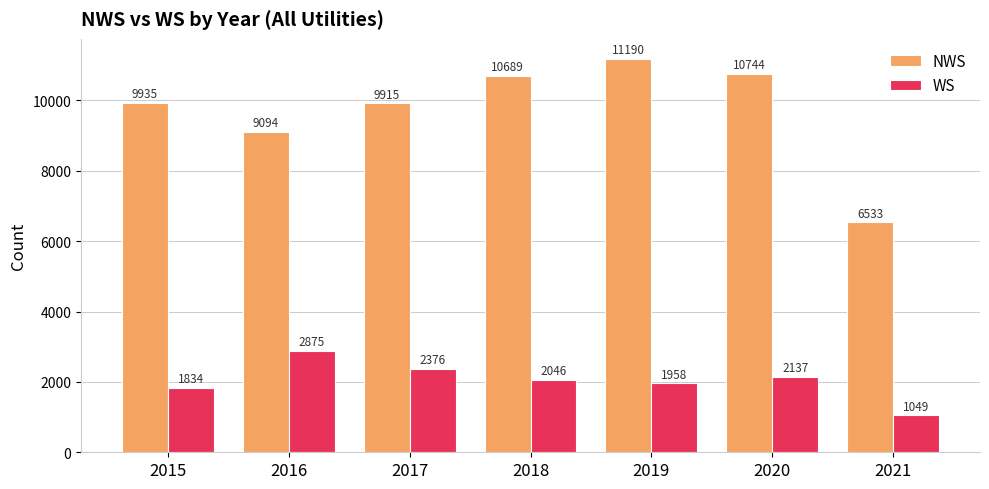

What is the difference between the NWS values at 2020 and 2018?

55